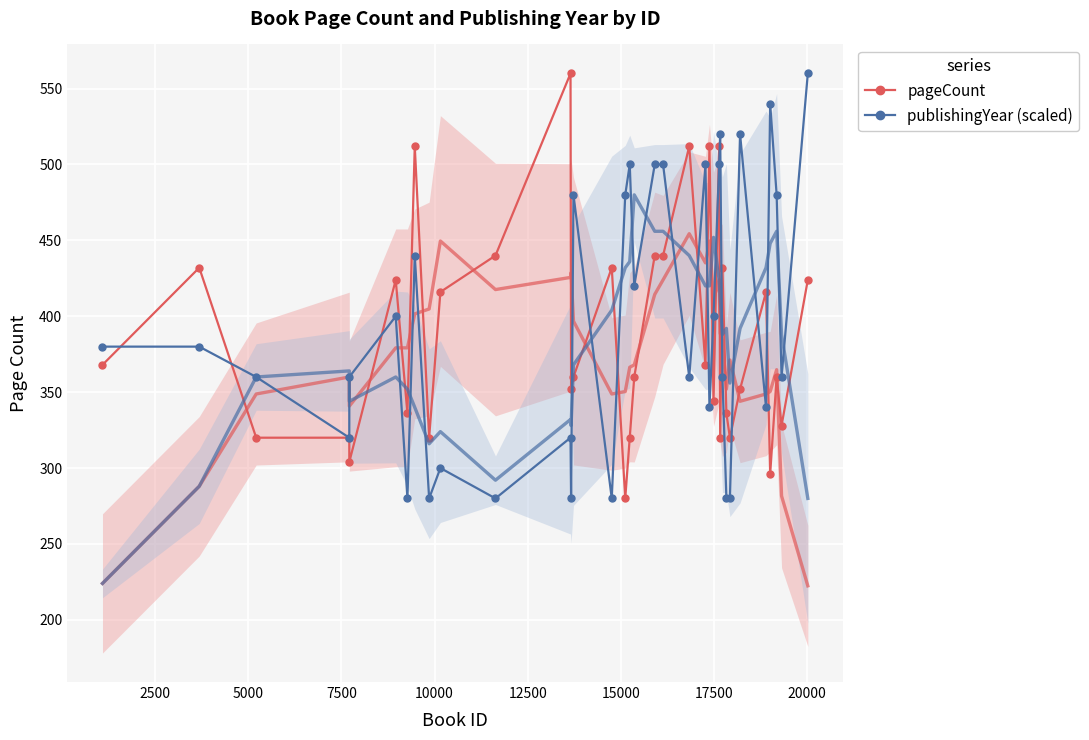

What are all the series names shown in the legend?

pageCount, publishingYear (scaled)